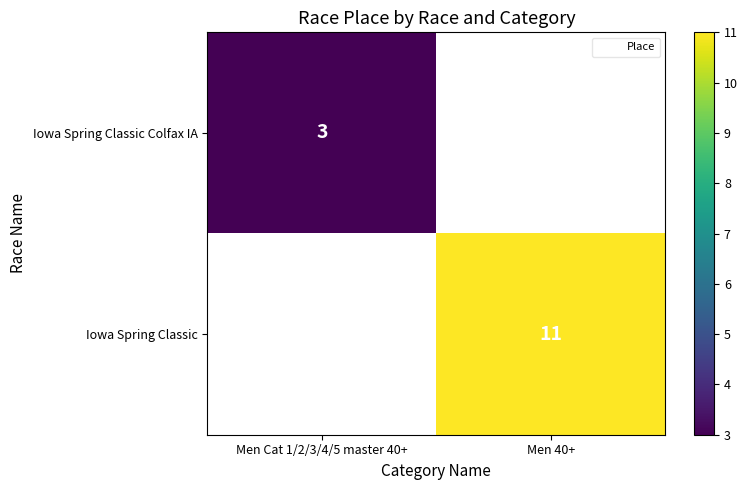

True or false: Iowa Spring Classic Colfax IA has a value of 3 at Men Cat 1/2/3/4/5 master 40+.

True